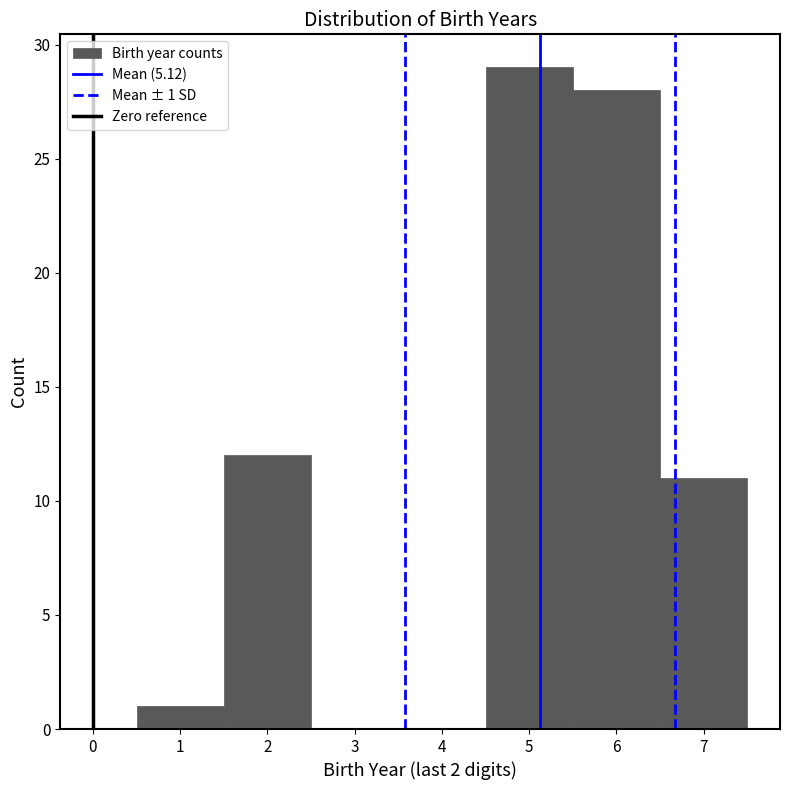

Over which range of the x-axis is the bar tallest?

4.5 to 5.5